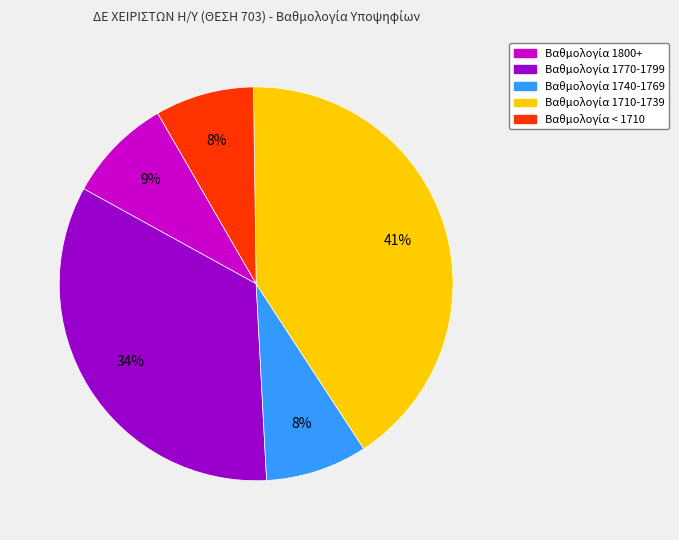

To the nearest percent, what is the average slice percentage?

20%